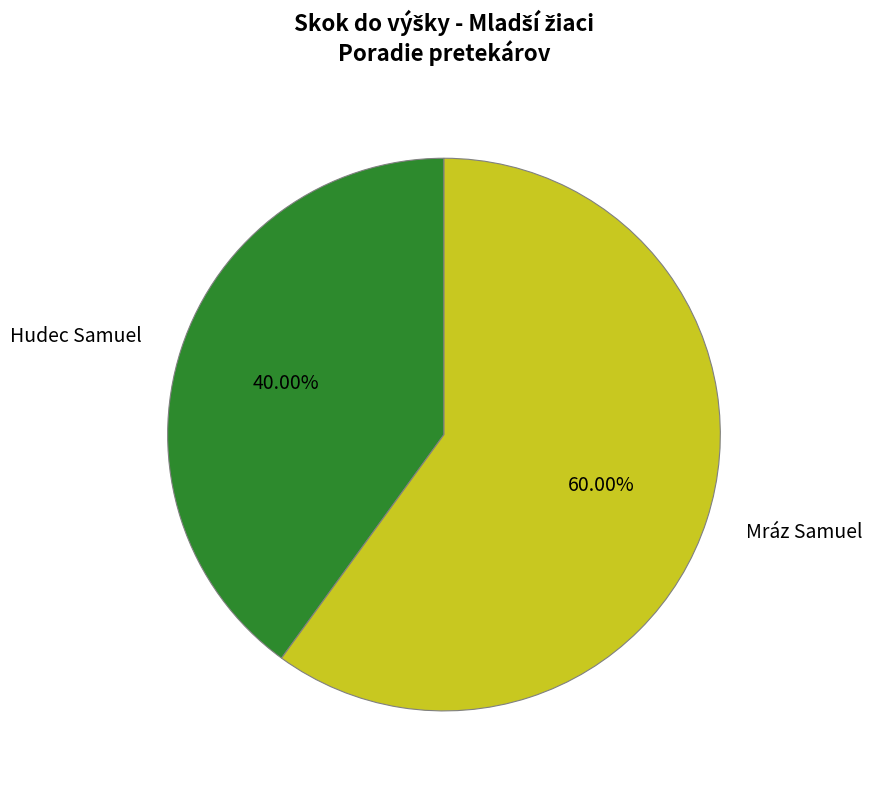

Is the sum of Hudec Samuel and Mráz Samuel greater than half?

Yes